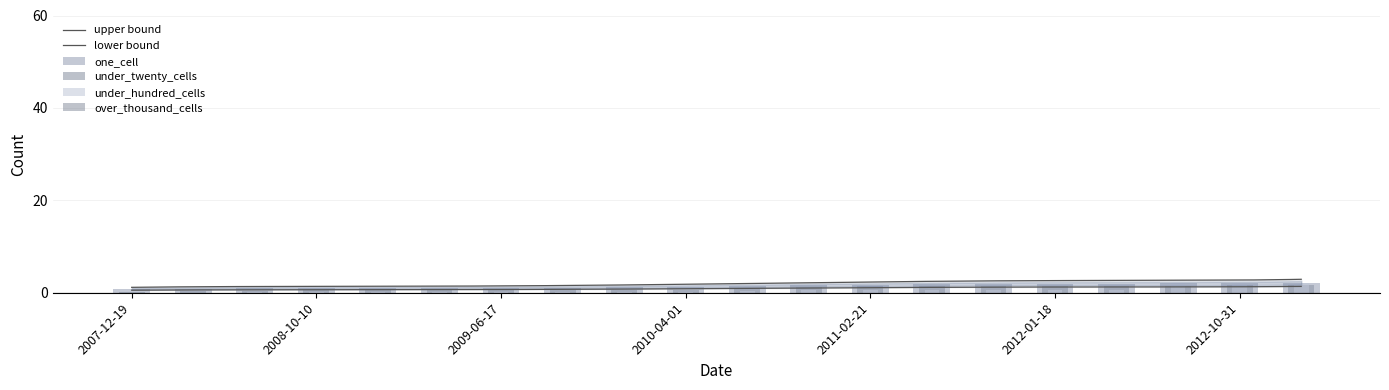

What is the label of the 1st bar from the left?

2007-12-19